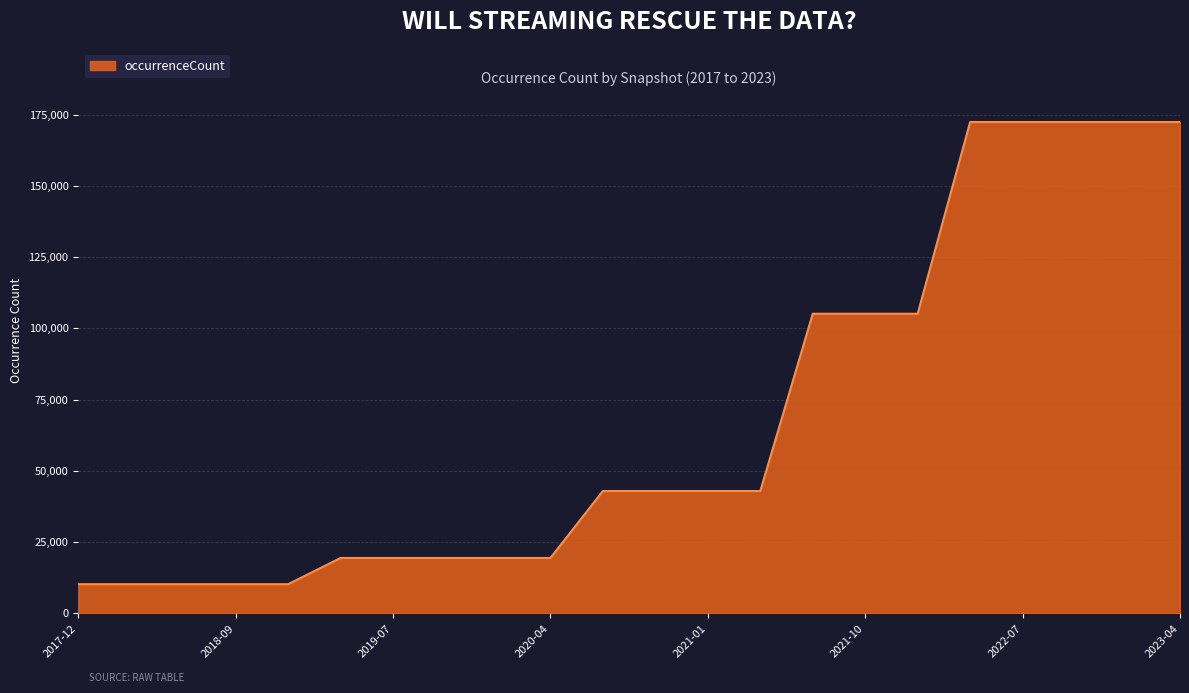

What is the smallest value displayed?

10184